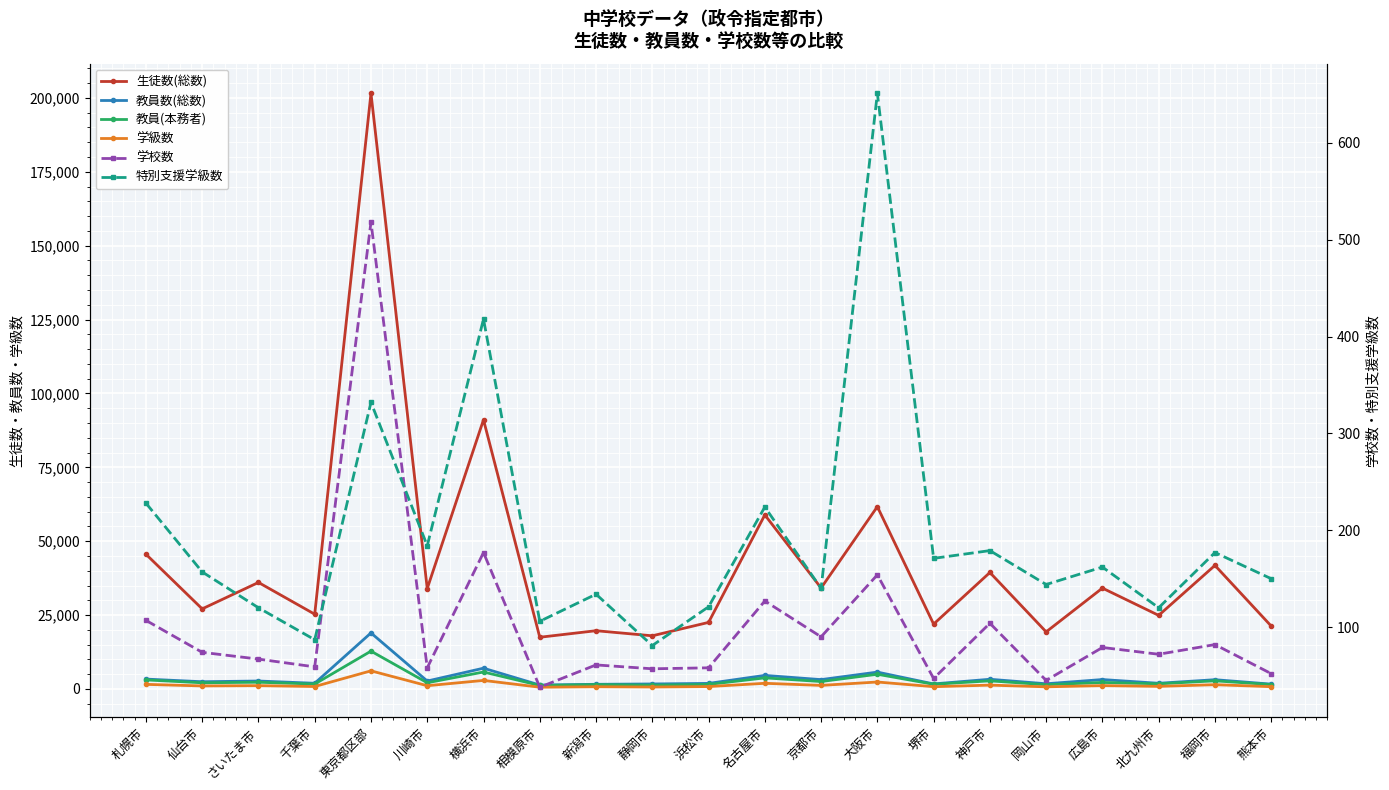

The value of 学校数 at 熊本市 is 52. True or false?

True